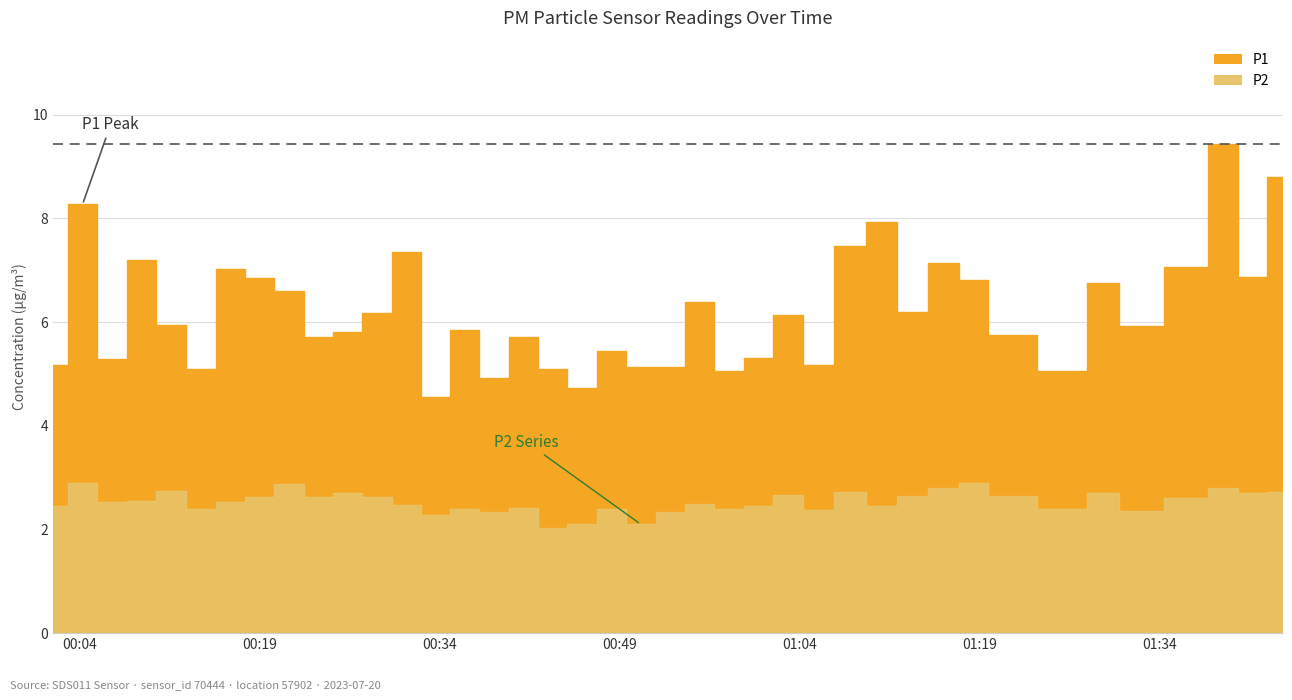

What are all the series names shown in the legend?

P1, P2